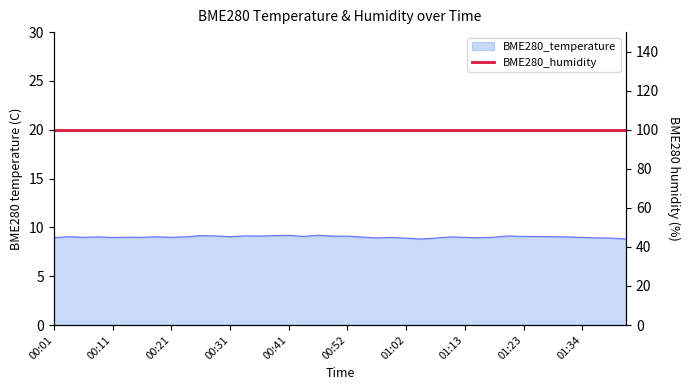

How many interior local peaks (higher than both neighbors) does the data have?

11